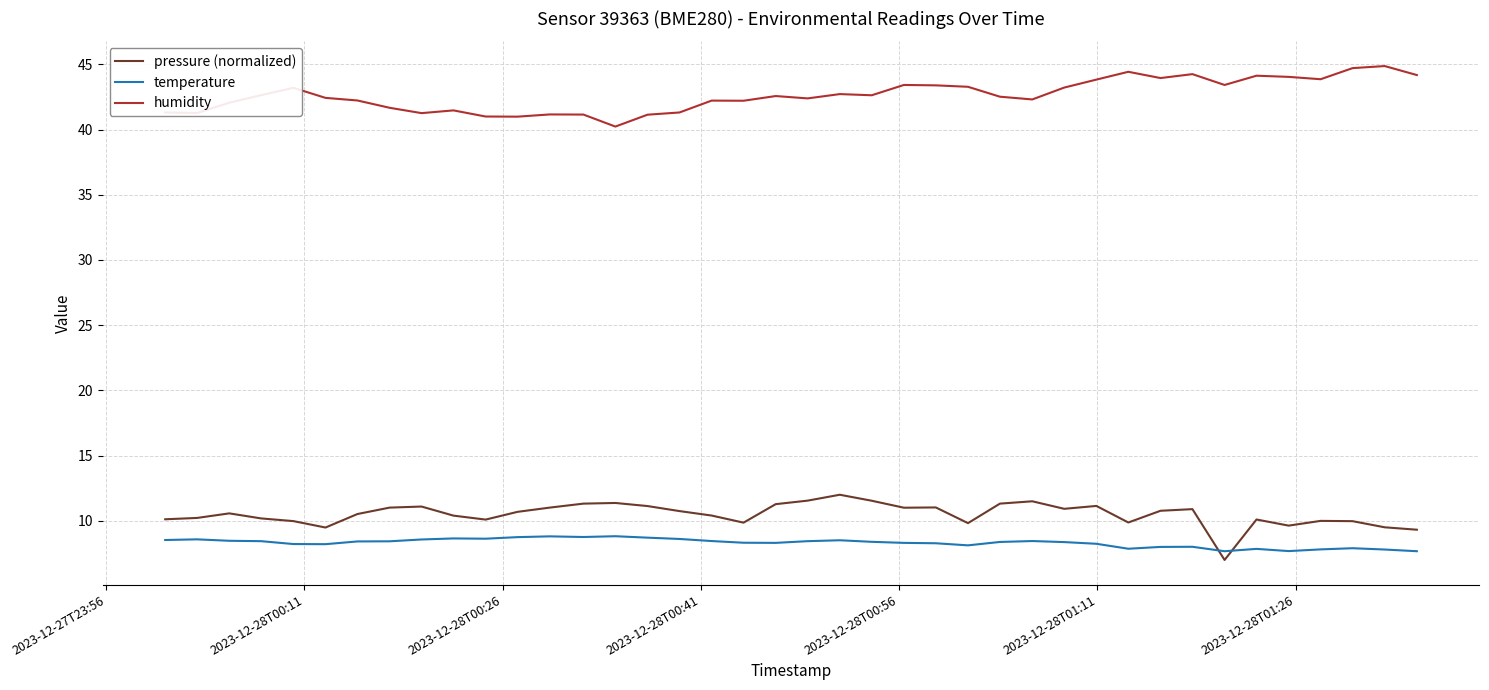

What is the sum of all pressure (normalized) values?

420.4